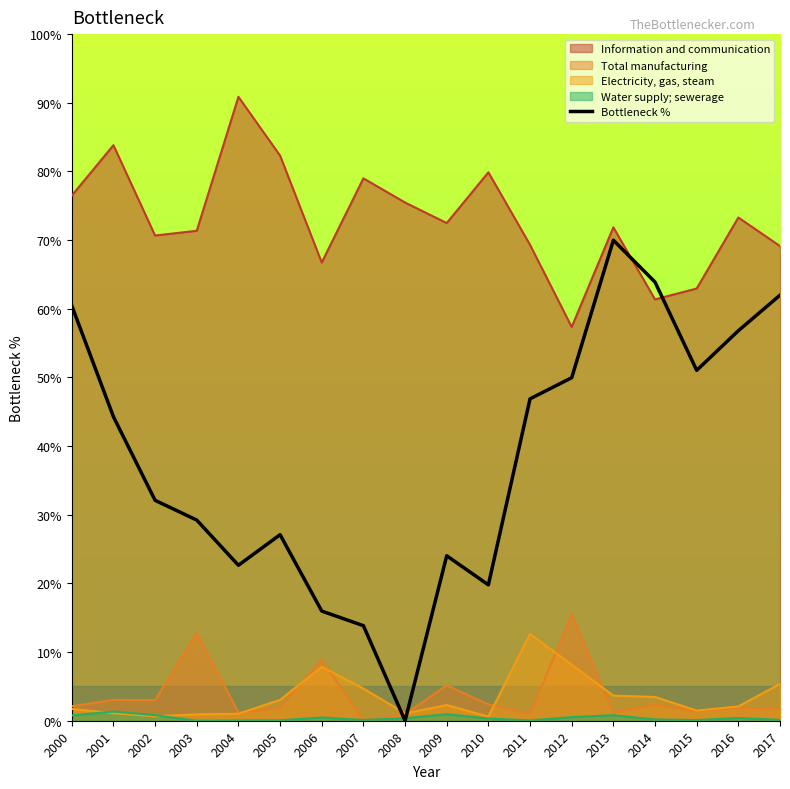

What is the average value?

38.3